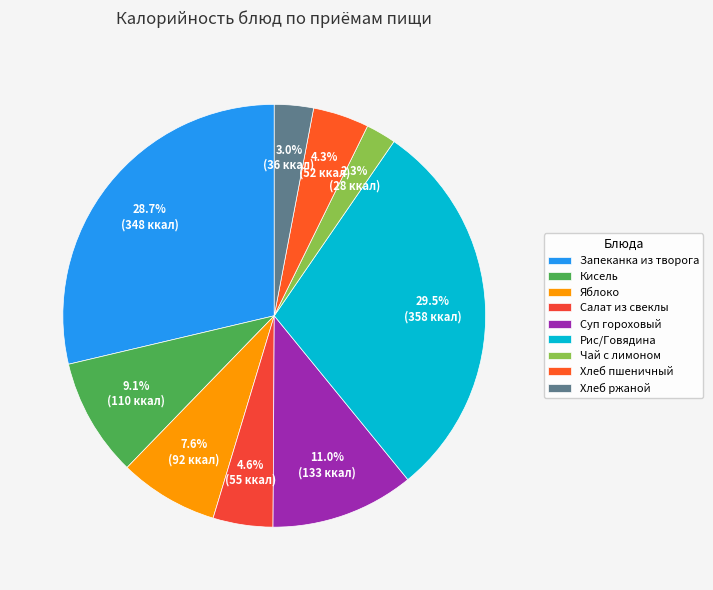

Between Хлеб ржаной and Салат из свеклы, which is larger?

Салат из свеклы